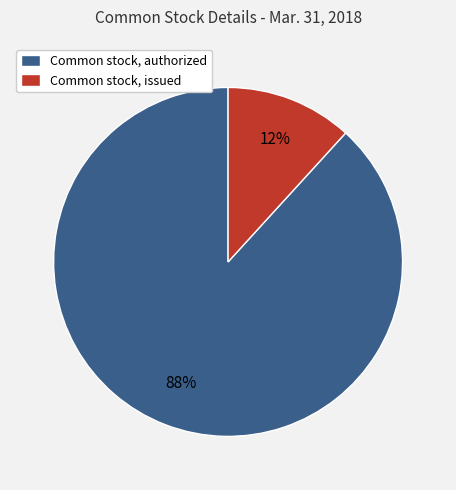

Is it true that Common stock, issued is 2% of the pie?

False